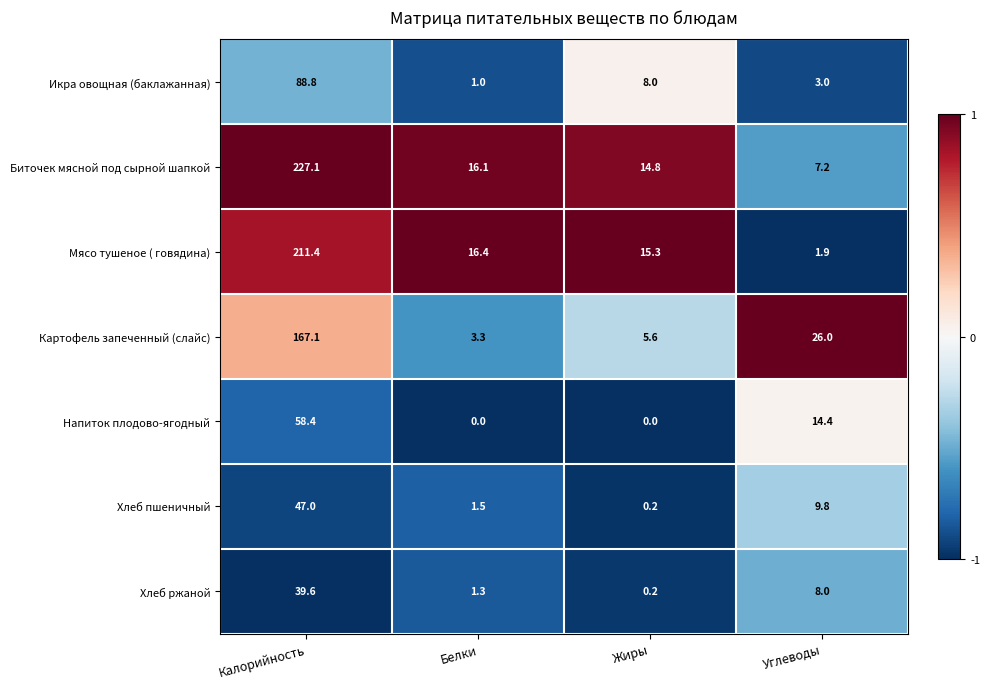

At how many categories does at least one series exceed 0?

4